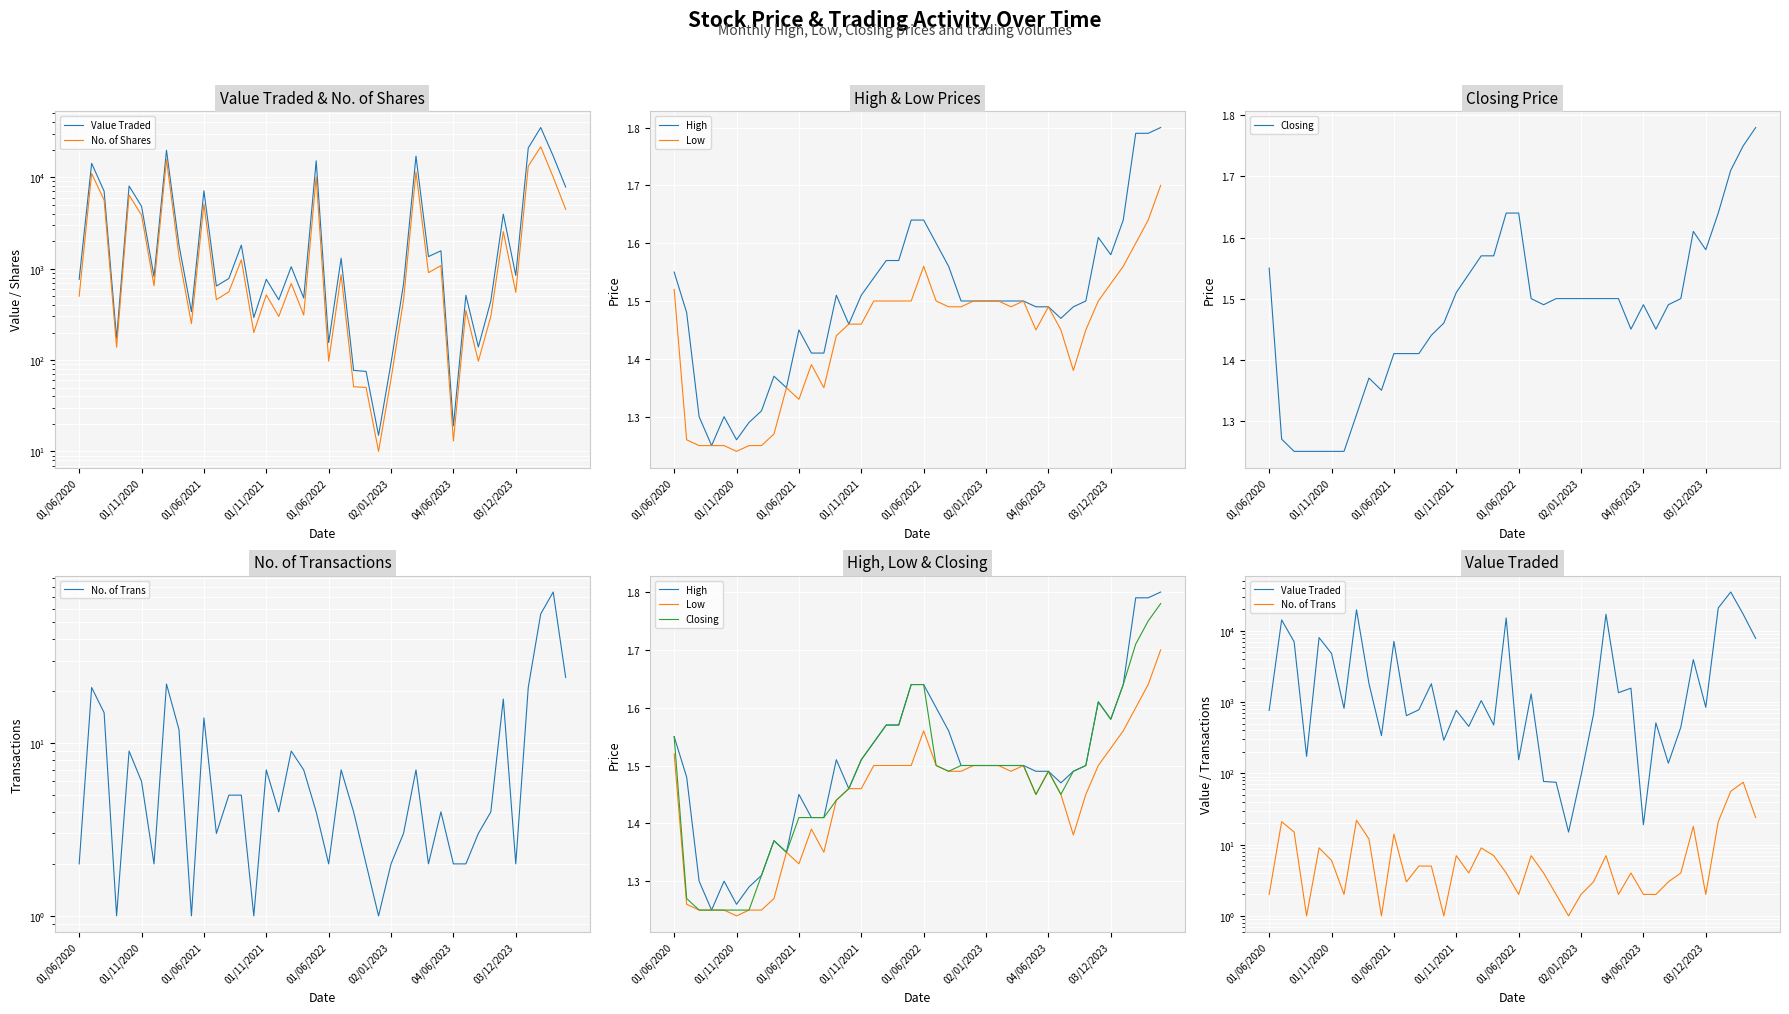

What is the difference between the second highest and second lowest values in the High series?

0.5